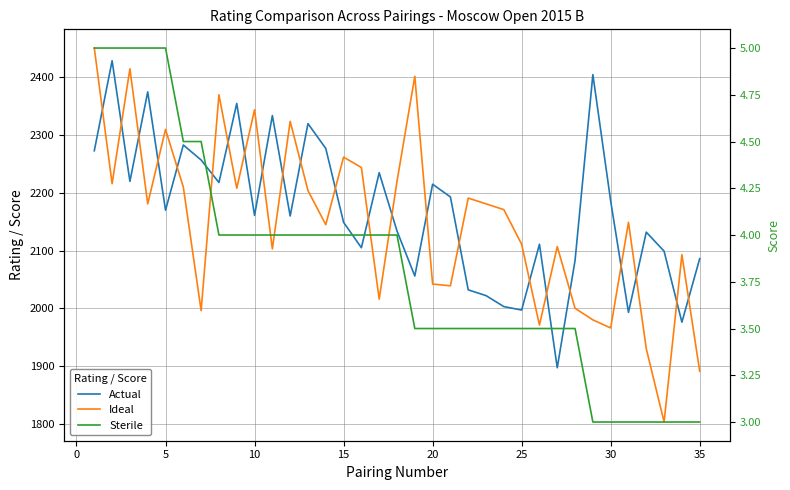

Which series has the largest range (max minus min)?

Ideal